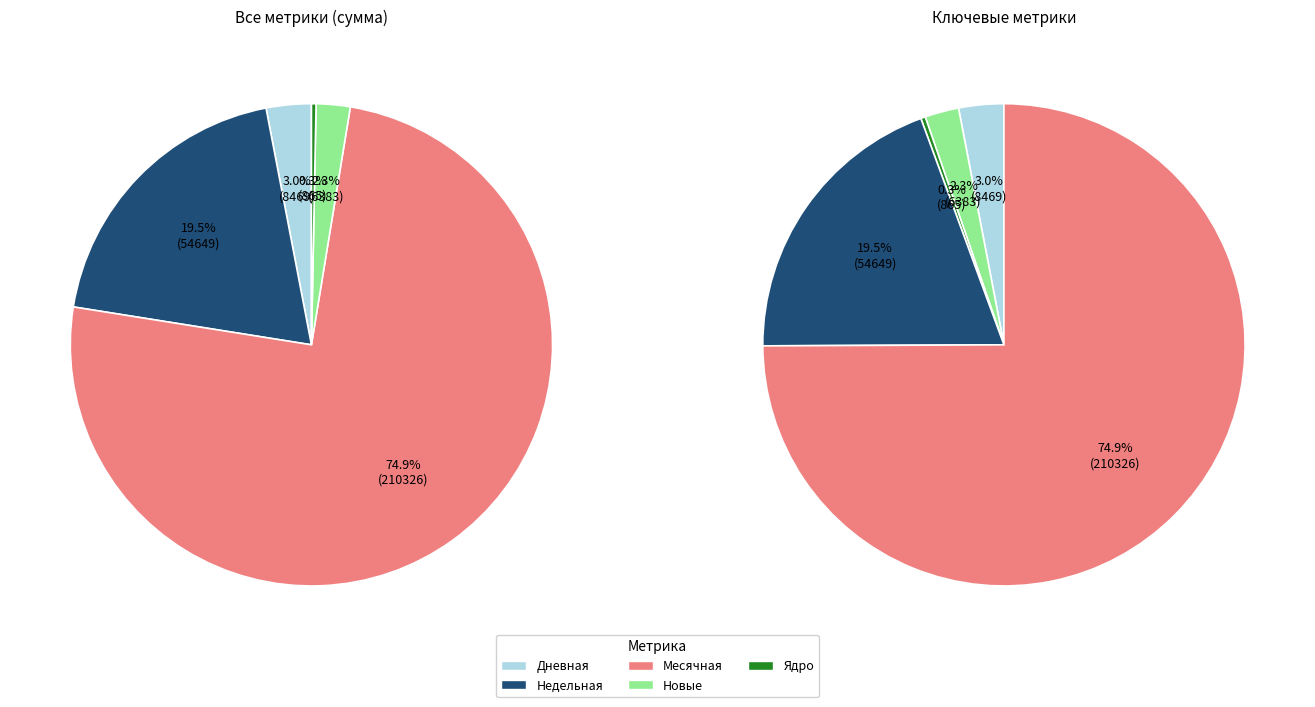

At 37, list the series in order from smallest to largest.

Ядро, Новые, Дневная, Недельная, Месячная